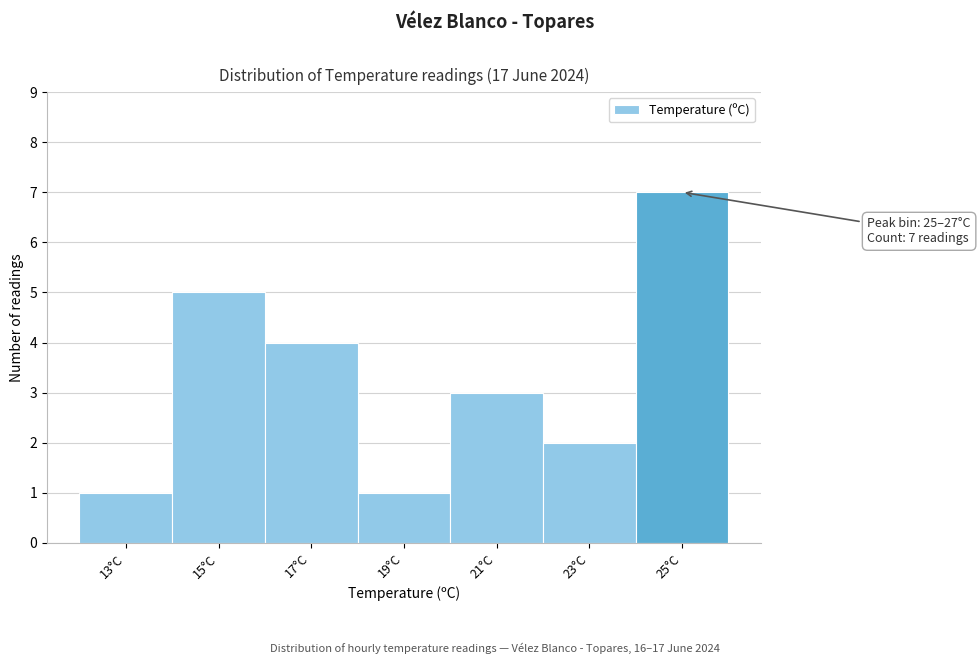

Reading left to right, extract all data points from this chart.

13°C=1	15°C=5	17°C=4	19°C=1	21°C=3	23°C=2	25°C=7